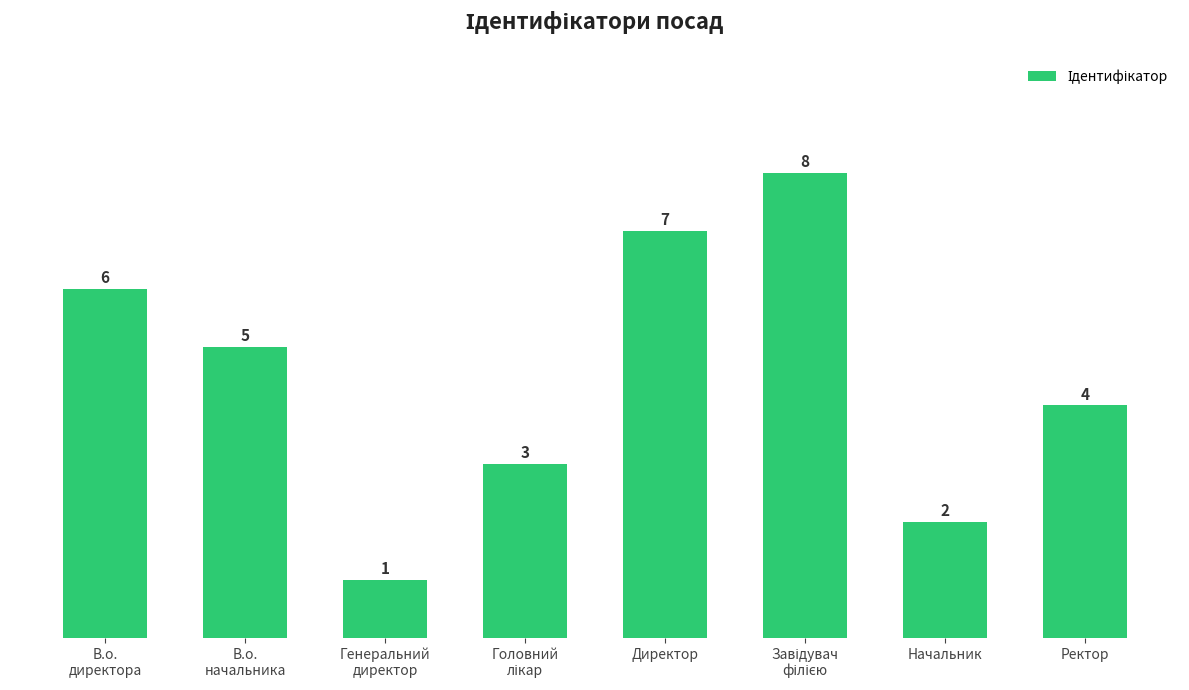

Reading left to right, what are all the values shown in this chart?

6	5	1	3	7	8	2	4